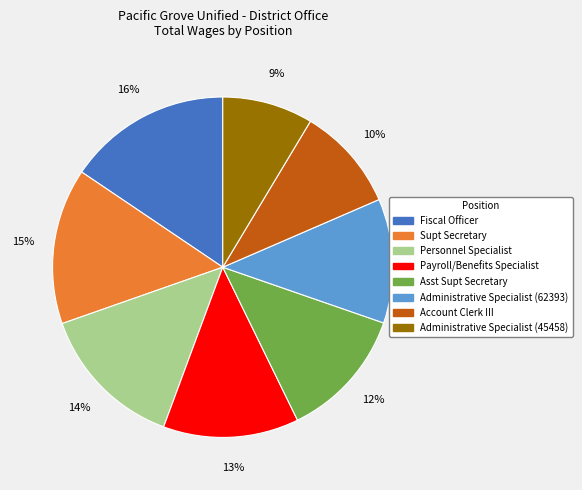

What is the ratio of the value at Fiscal Officer to the value at Administrative Specialist (45458)?

1.8